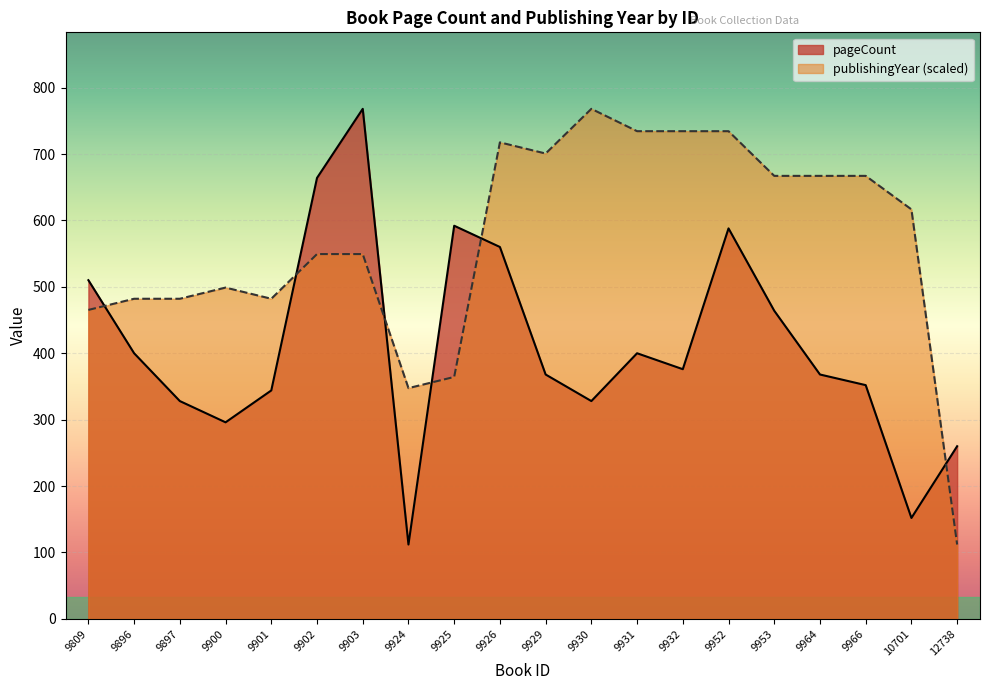

What are all the series names shown in the legend?

pageCount, publishingYear (scaled)